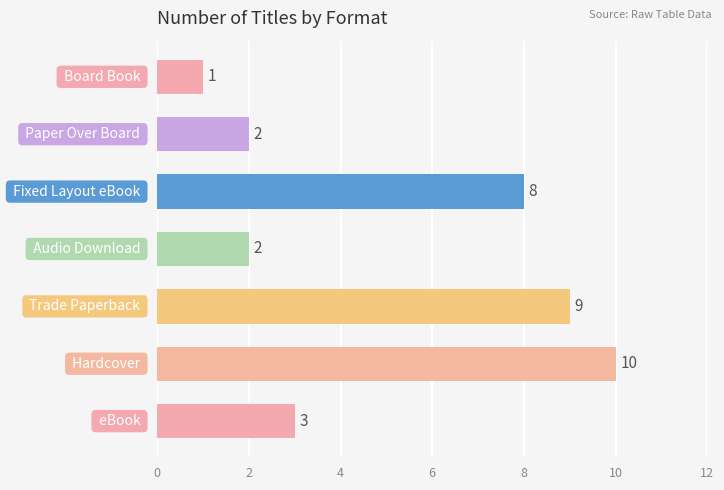

What is the greatest value displayed?

10